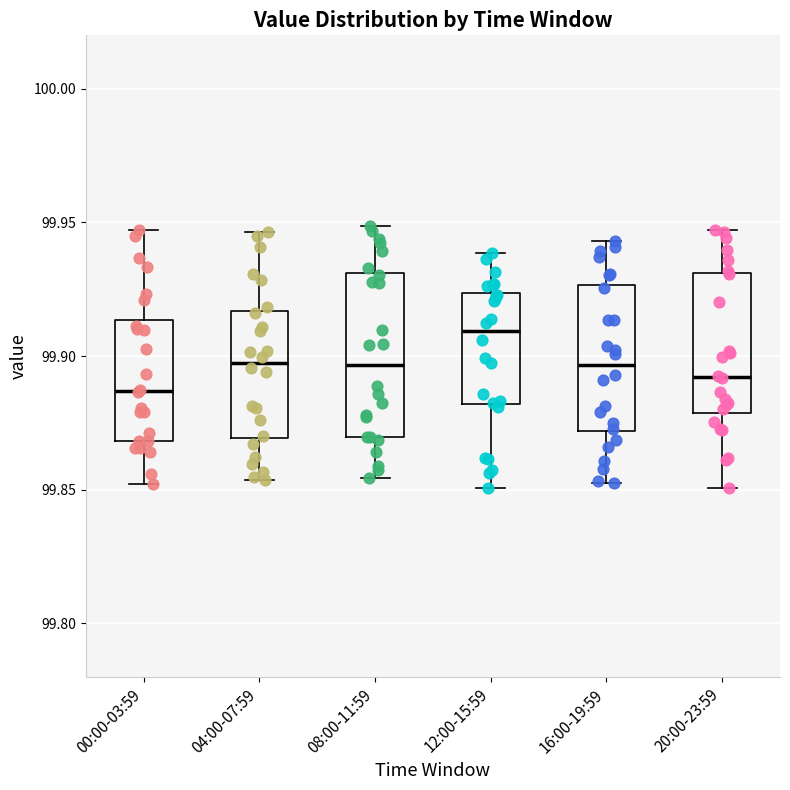

Reading left to right, read every box against the y-axis: the position of its median line, the range the box covers, and the ends of its whiskers. The values are not printed on the chart, so give them approximately, as read against the axis.

00:00-03:59: median 99.885, box 99.870 to 99.915, whiskers 99.850 to 99.945
04:00-07:59: median 99.900, box 99.870 to 99.915, whiskers 99.855 to 99.945
08:00-11:59: median 99.895, box 99.870 to 99.930, whiskers 99.855 to 99.950
12:00-15:59: median 99.910, box 99.880 to 99.925, whiskers 99.850 to 99.940
16:00-19:59: median 99.895, box 99.870 to 99.925, whiskers 99.855 to 99.945
20:00-23:59: median 99.890, box 99.880 to 99.930, whiskers 99.850 to 99.945